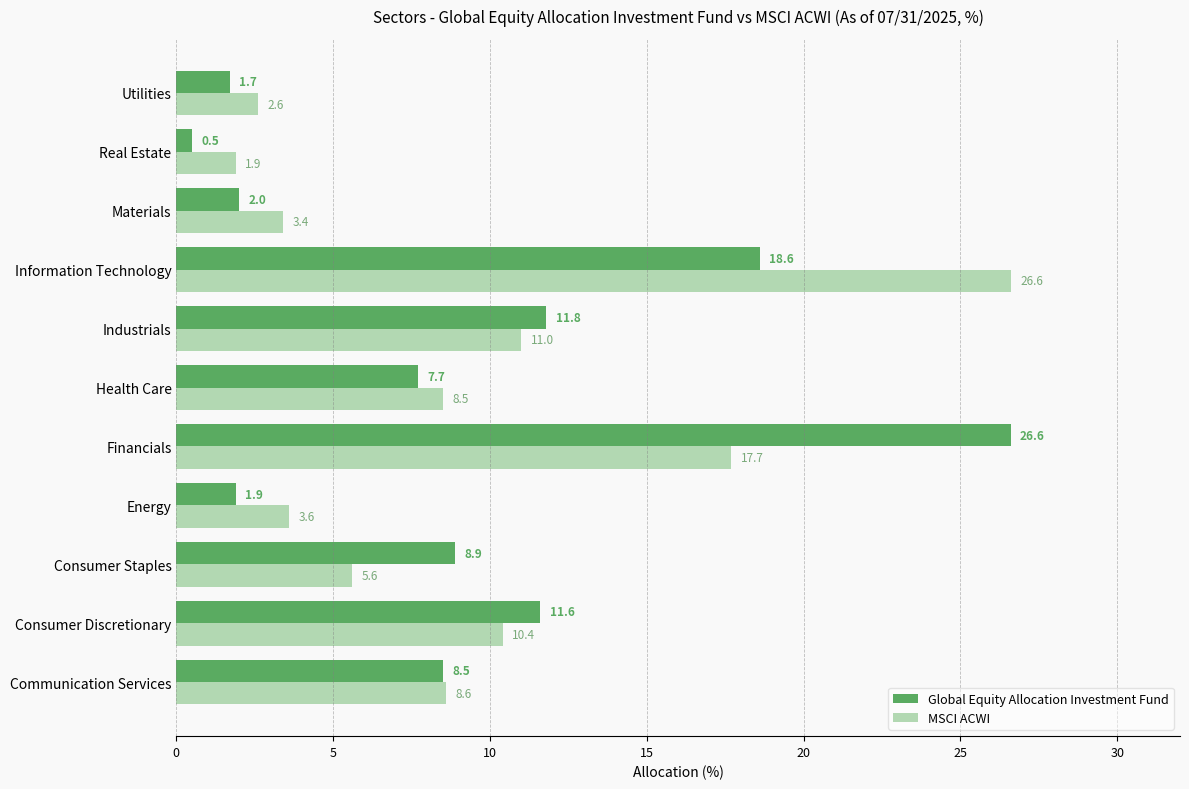

Which series has the largest total across all categories?

MSCI ACWI